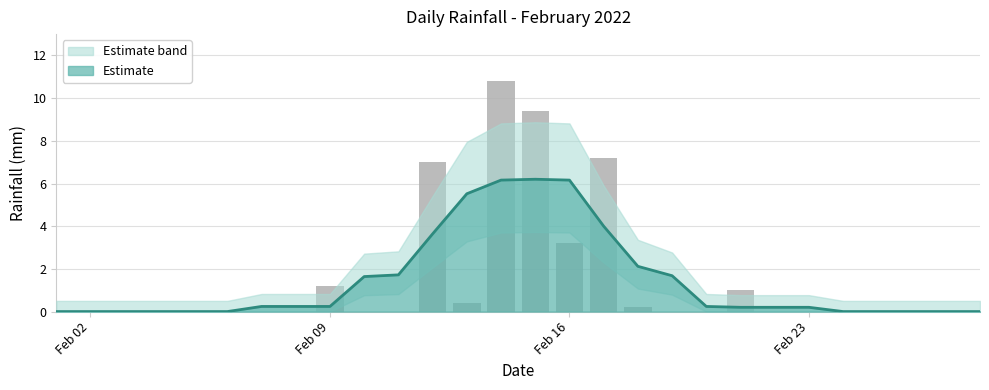

Reading left to right, what are all the values shown in this chart?

0.0	0.0	0.0	0.0	0.0	0.0	0.0	0.0	1.2	0.0	0.0	7.0	0.4	10.8	9.4	3.2	7.2	0.2	0.0	0.0	1.0	0.0	0.0	0.0	0.0	0.0	0.0	0.0